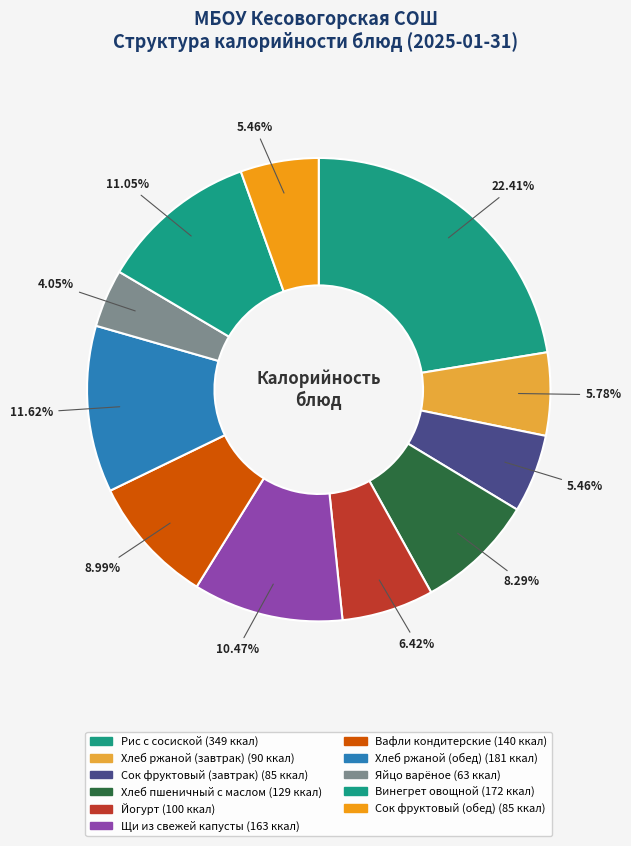

Count the number of slices in the pie.

11